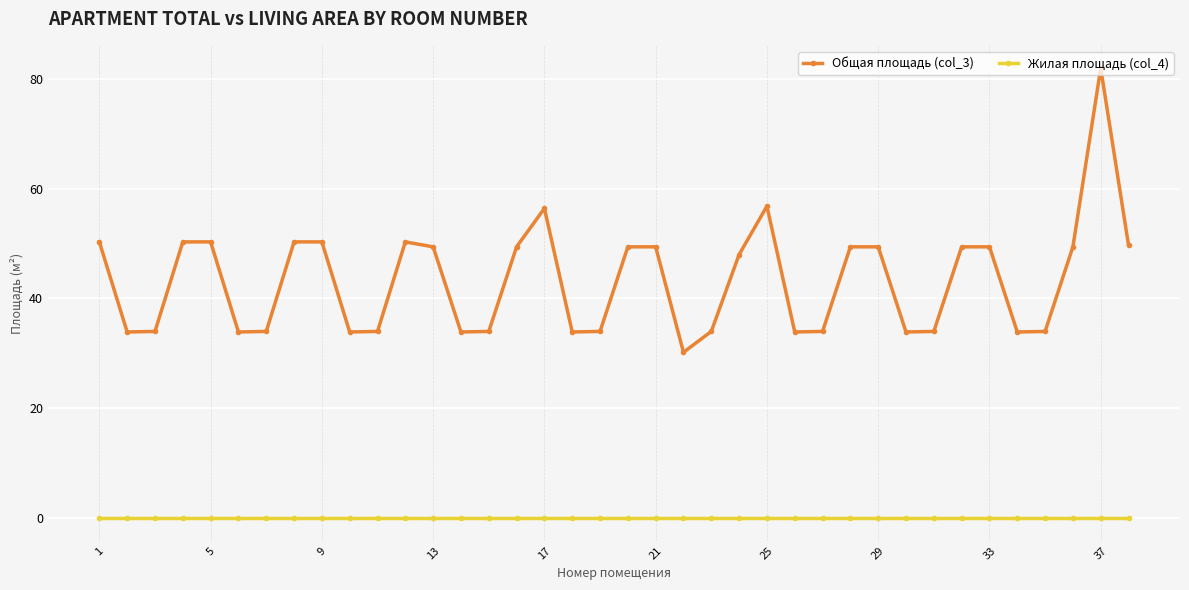

What is the difference between the maximum and minimum values in the Общая площадь (col_3) series?

51.7